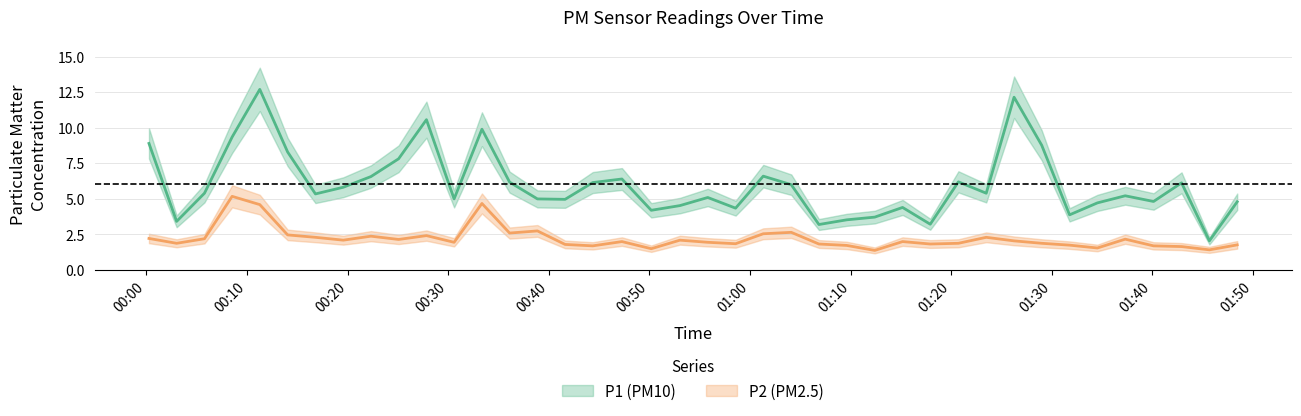

How many lines are shown in the chart?

2